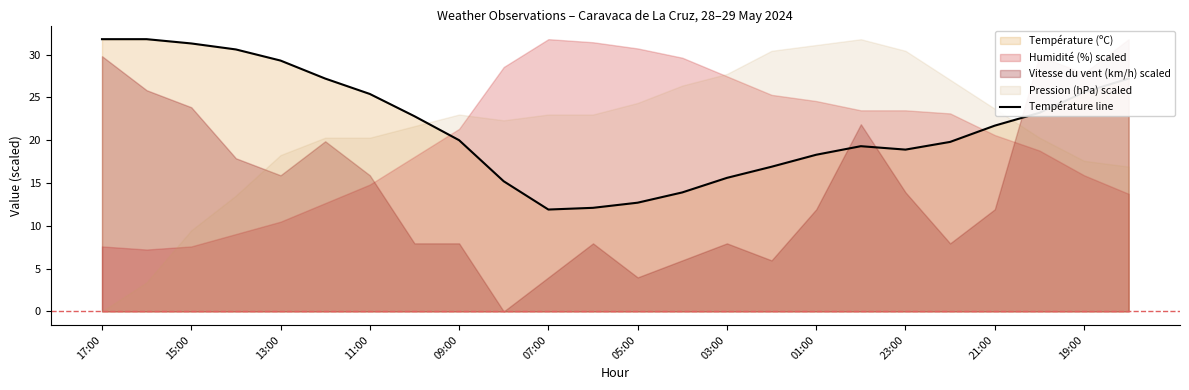

What is the label of the 14th point from the left?

13